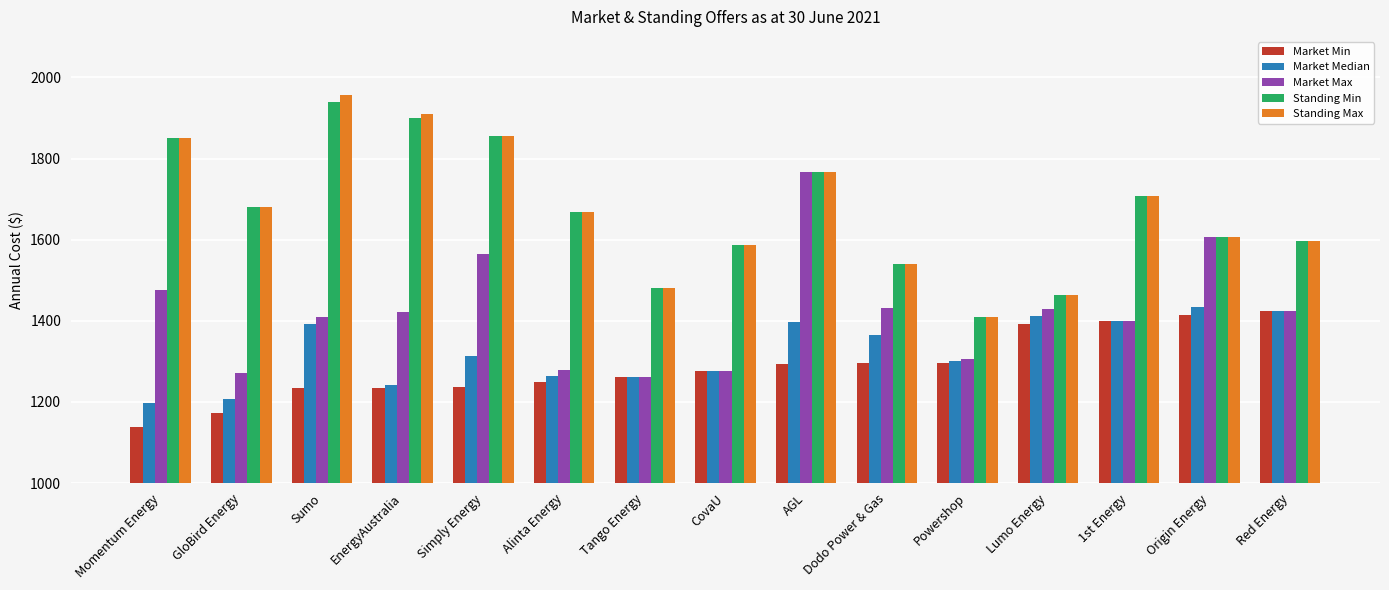

Which category has the highest value in the Market Median series?

Origin Energy